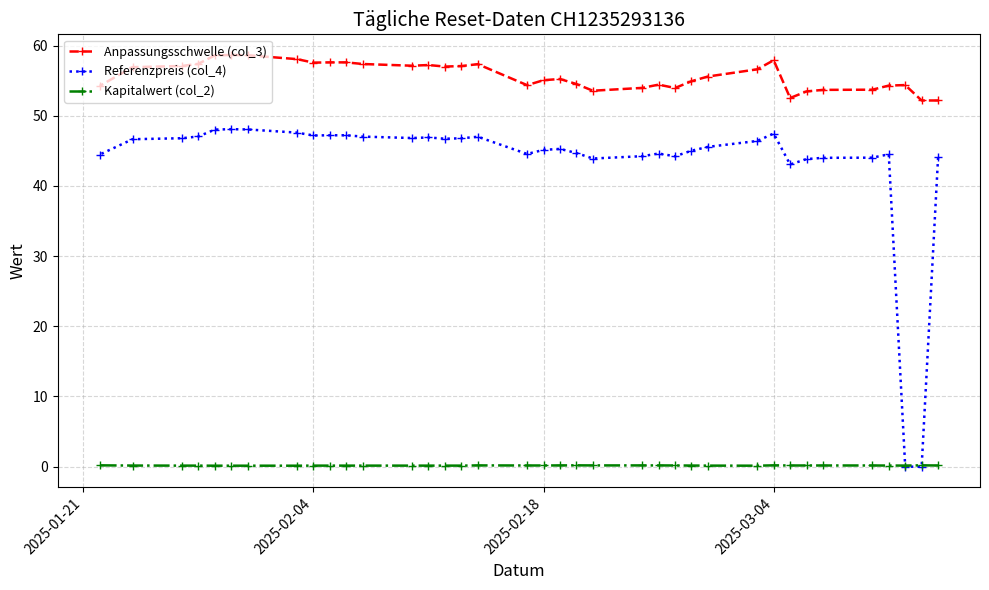

Rank the series by their average value, from lowest to highest.

Kapitalwert (col_2), Referenzpreis (col_4), Anpassungsschwelle (col_3)